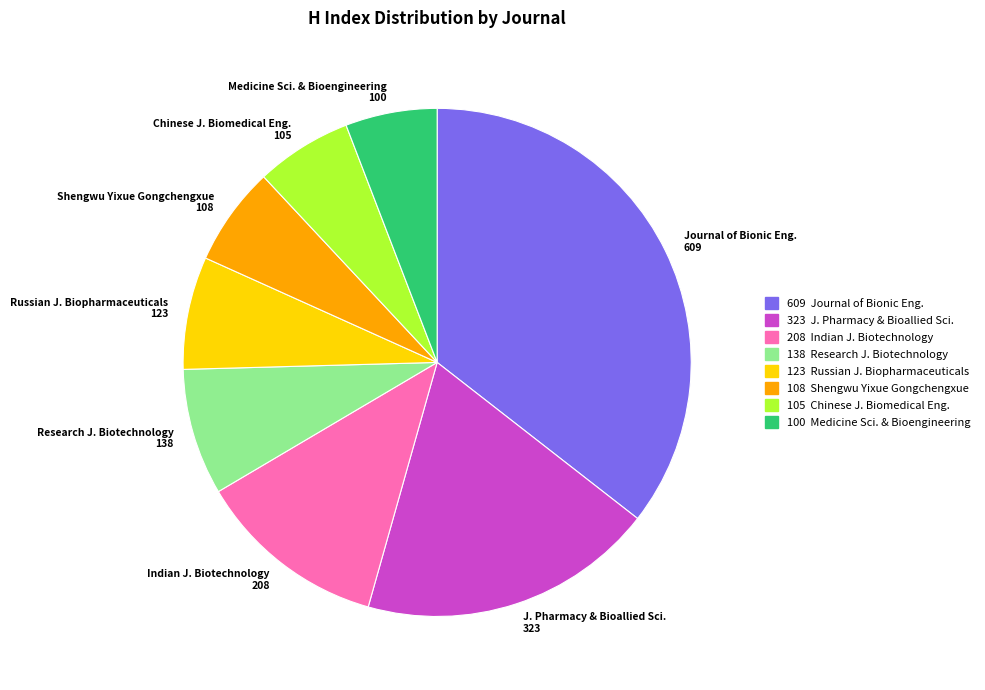

Combined, do Journal of Bionic Eng. and Russian J. Biopharmaceuticals account for over 50%?

No